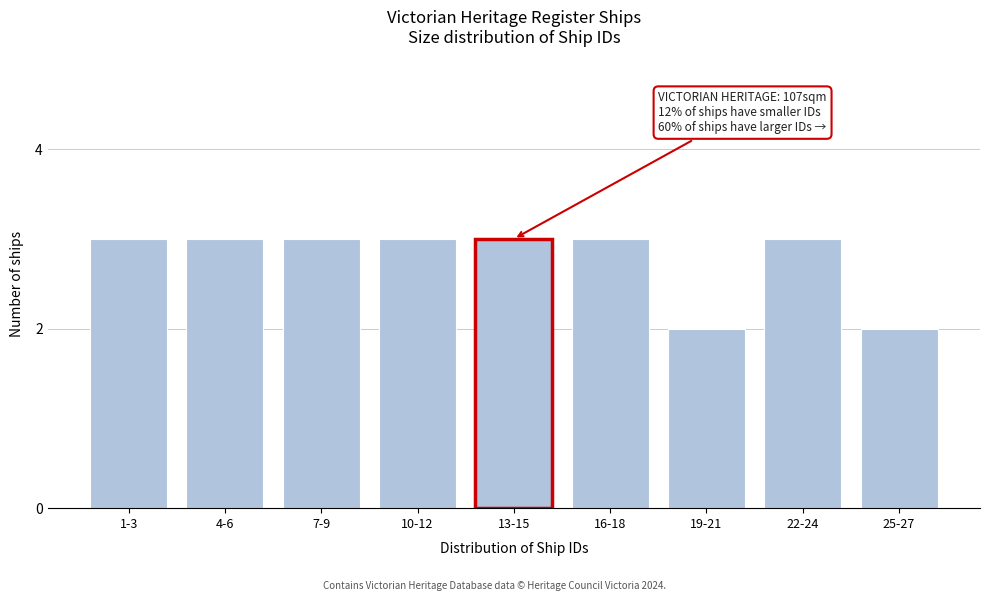

Reading right to left, list all the values displayed in this chart.

25-27=2	22-24=3	19-21=2	16-18=3	13-15=3	10-12=3	7-9=3	4-6=3	1-3=3